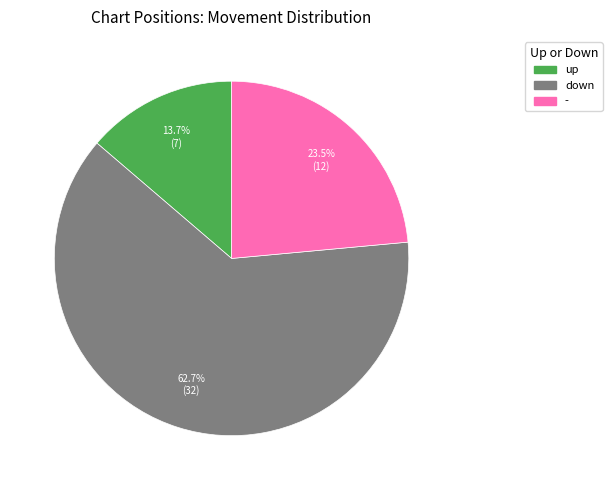

What is the ratio of the value at down to the value at up?

4.6